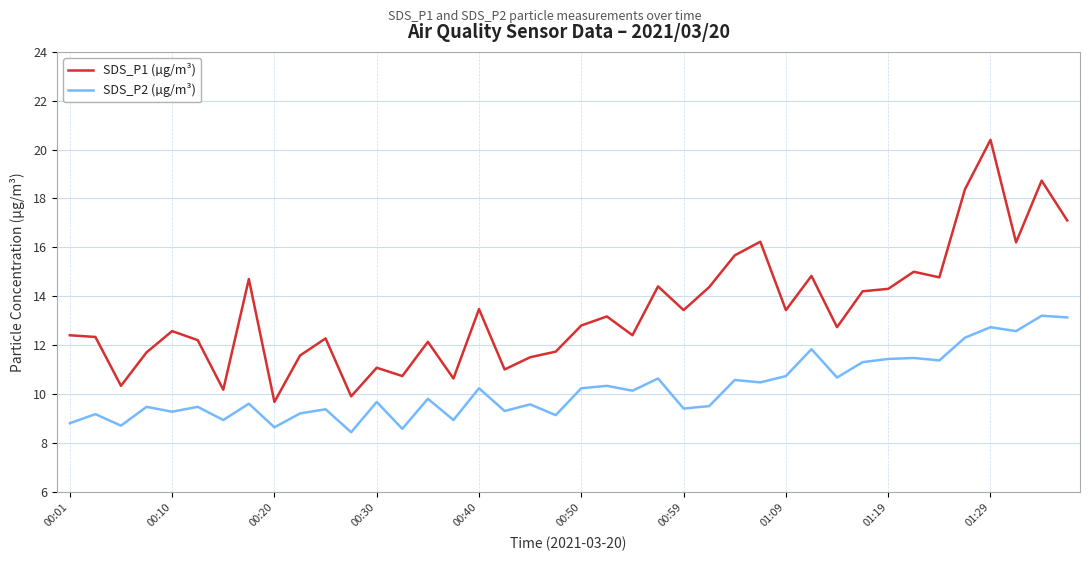

Which series has the largest total across all categories?

SDS_P1 (µg/m³)